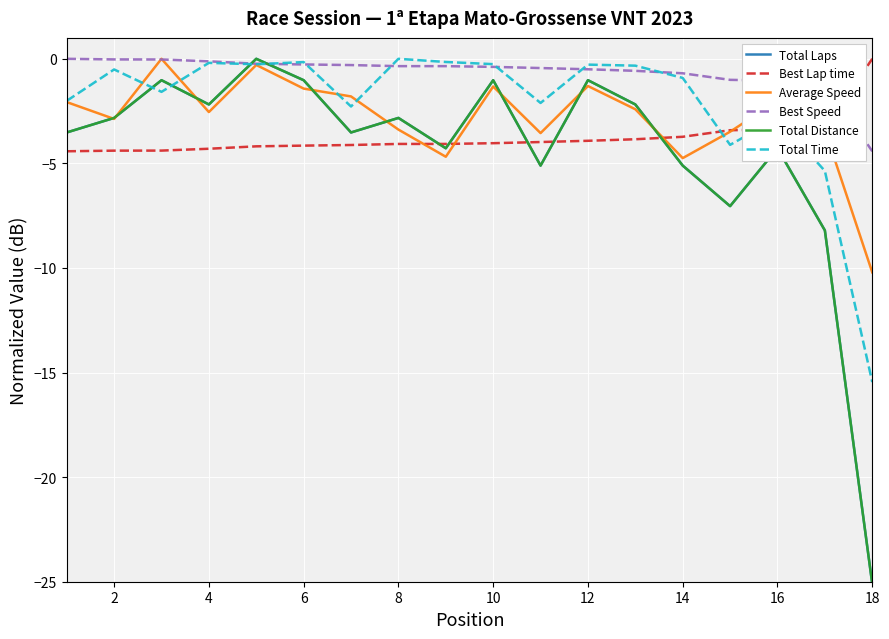

Does the chart display data point markers on the line(s)?

No